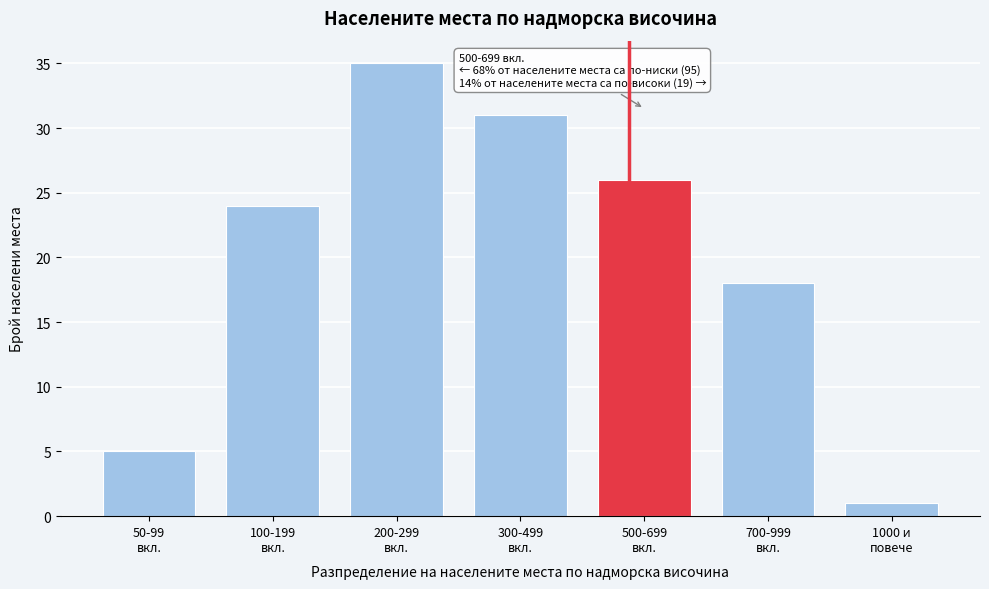

Reading left to right, transcribe all the data shown in this chart.

5	24	35	31	26	18	1